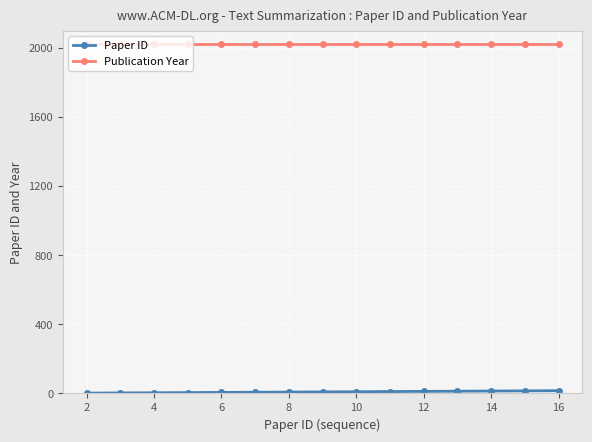

How many series are shown in this chart?

2